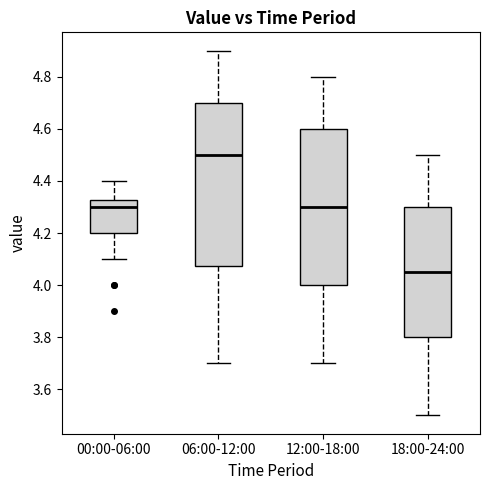

Where does the median line of the box for 00:00-06:00 sit on the y-axis? The values are not printed on the chart, so give them approximately, as read against the axis.

4.30